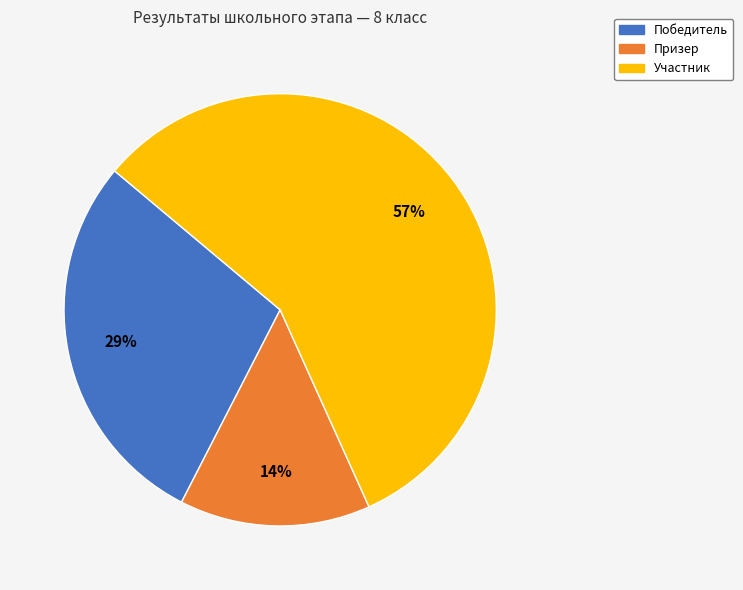

Does Призер represent more than half of the total?

No